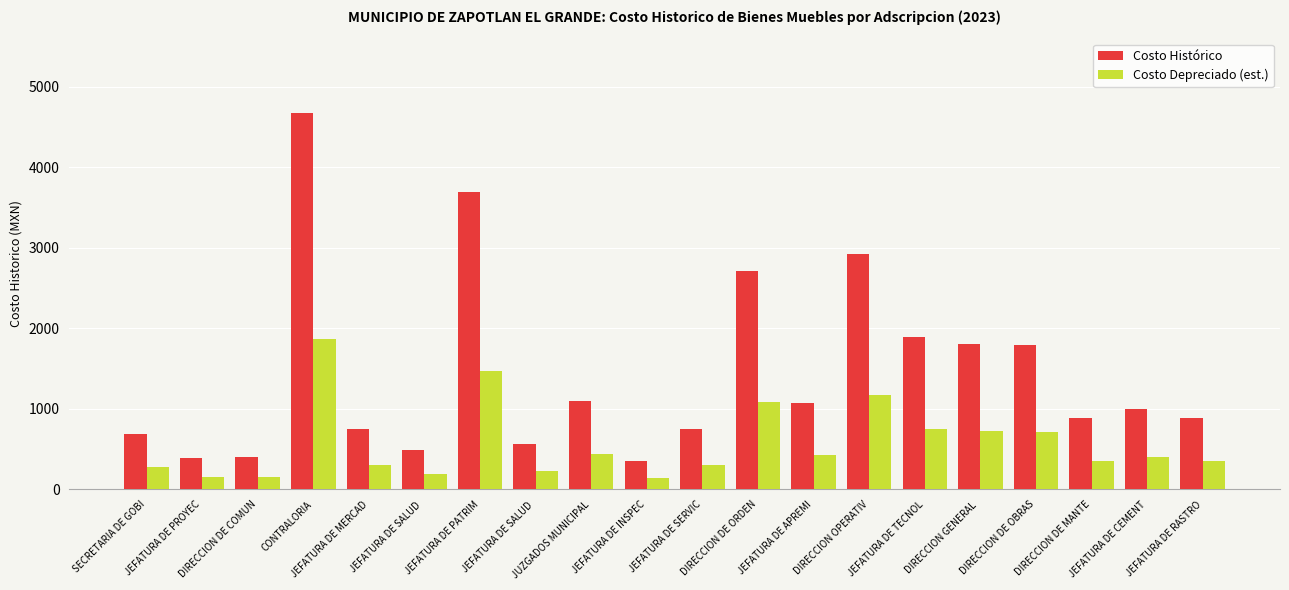

How many values in the Costo Depreciado (est.) series are below 399?

10